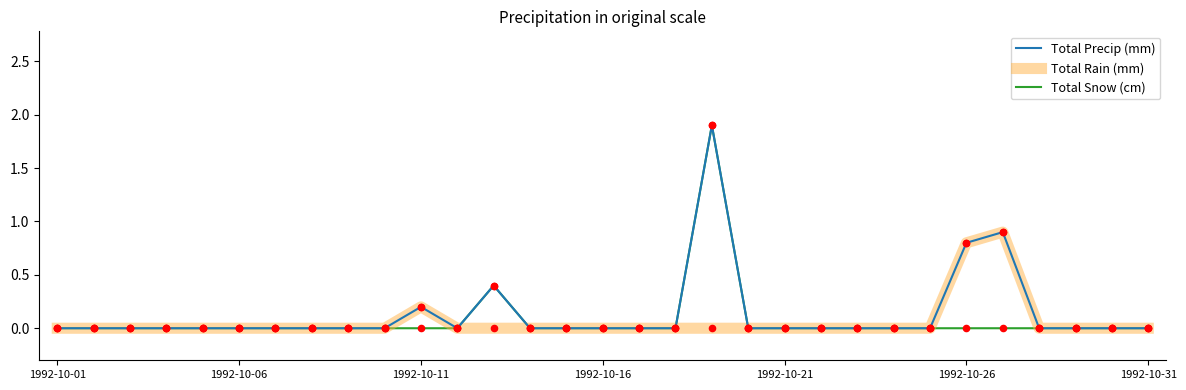

Which series has the largest total across all categories?

Total Precip (mm)